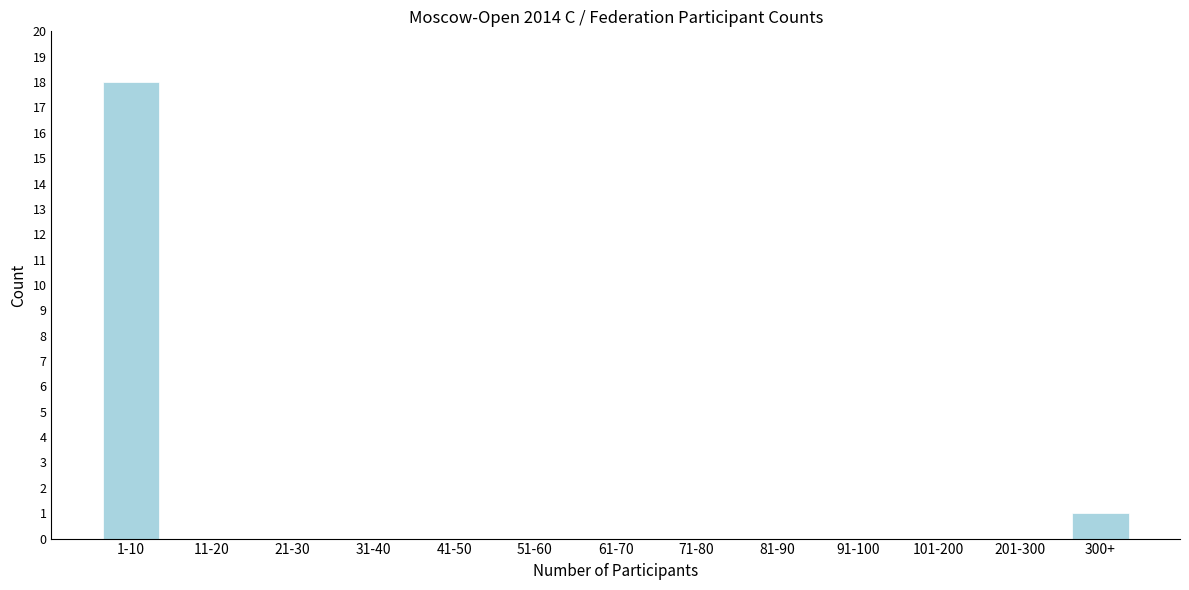

Reading right to left, extract all data points from this chart.

300+=1	201-300=0	101-200=0	91-100=0	81-90=0	71-80=0	61-70=0	51-60=0	41-50=0	31-40=0	21-30=0	11-20=0	1-10=18